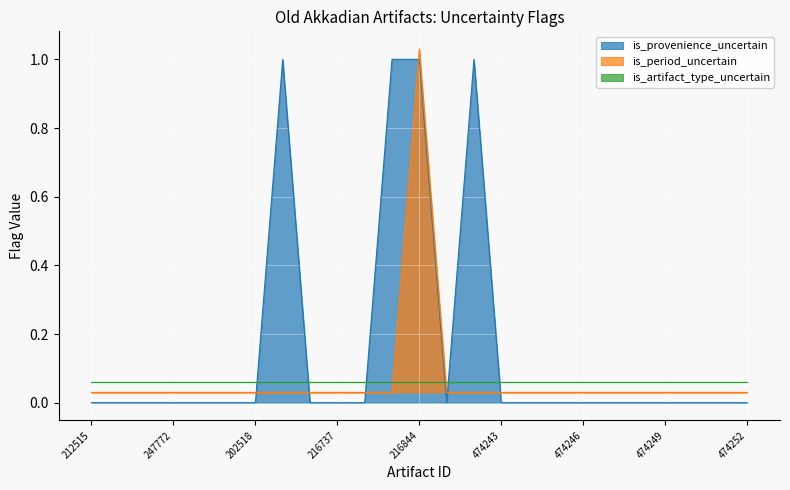

The value of is_provenience_uncertain at 474247 is 0.0. True or false?

True